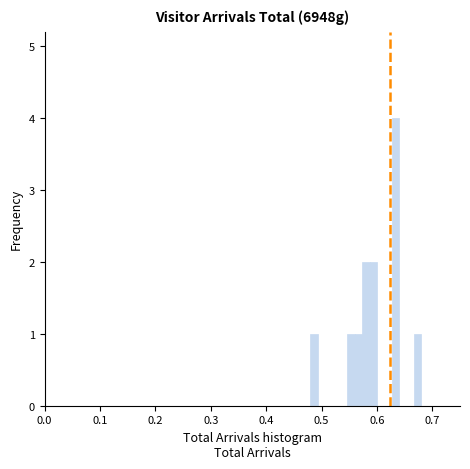

Around what value on the x-axis is the tallest bar? Give the approximate position of its centre, as read against the axis.

0.63